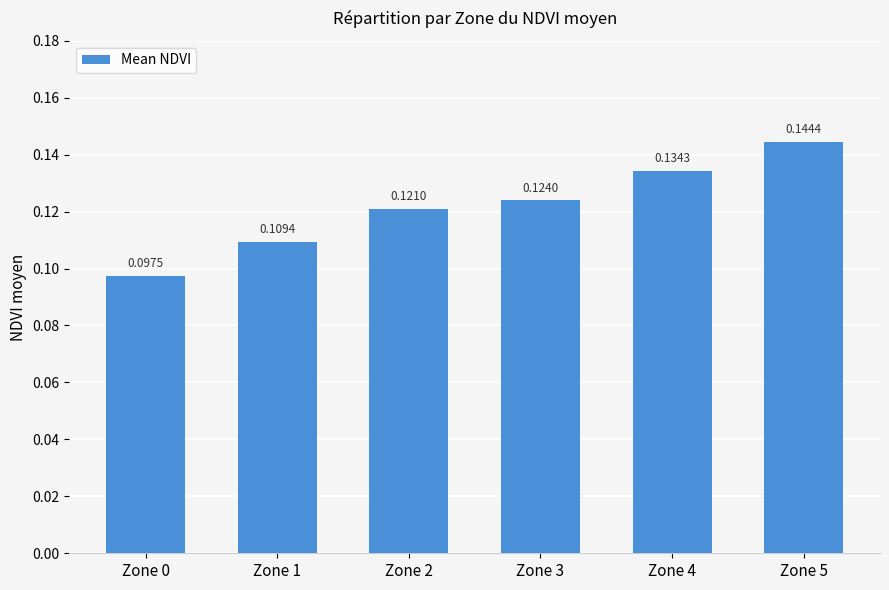

Rank the categories by value from highest to lowest.

Zone 5, Zone 4, Zone 3, Zone 2, Zone 1, Zone 0